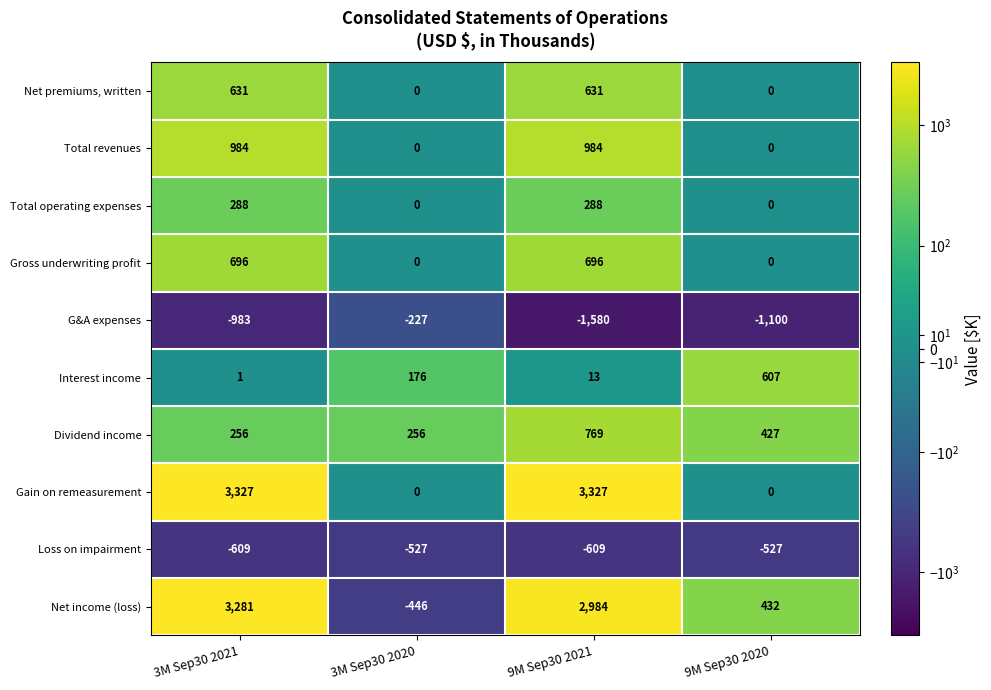

How many series are shown in this chart?

10